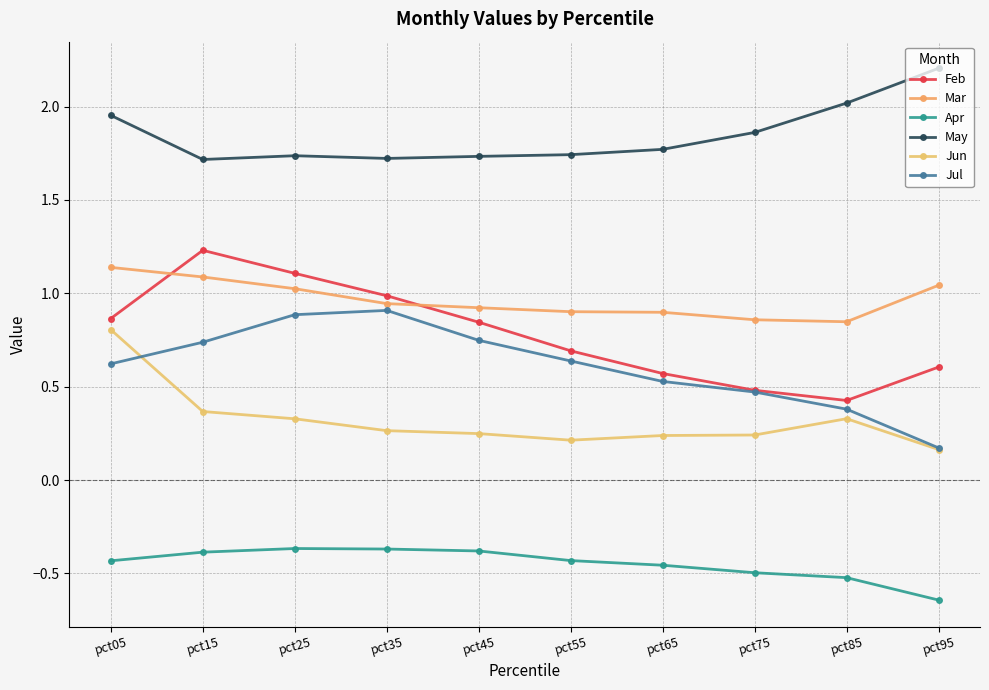

At which category is the sum across all series the highest?

pct05